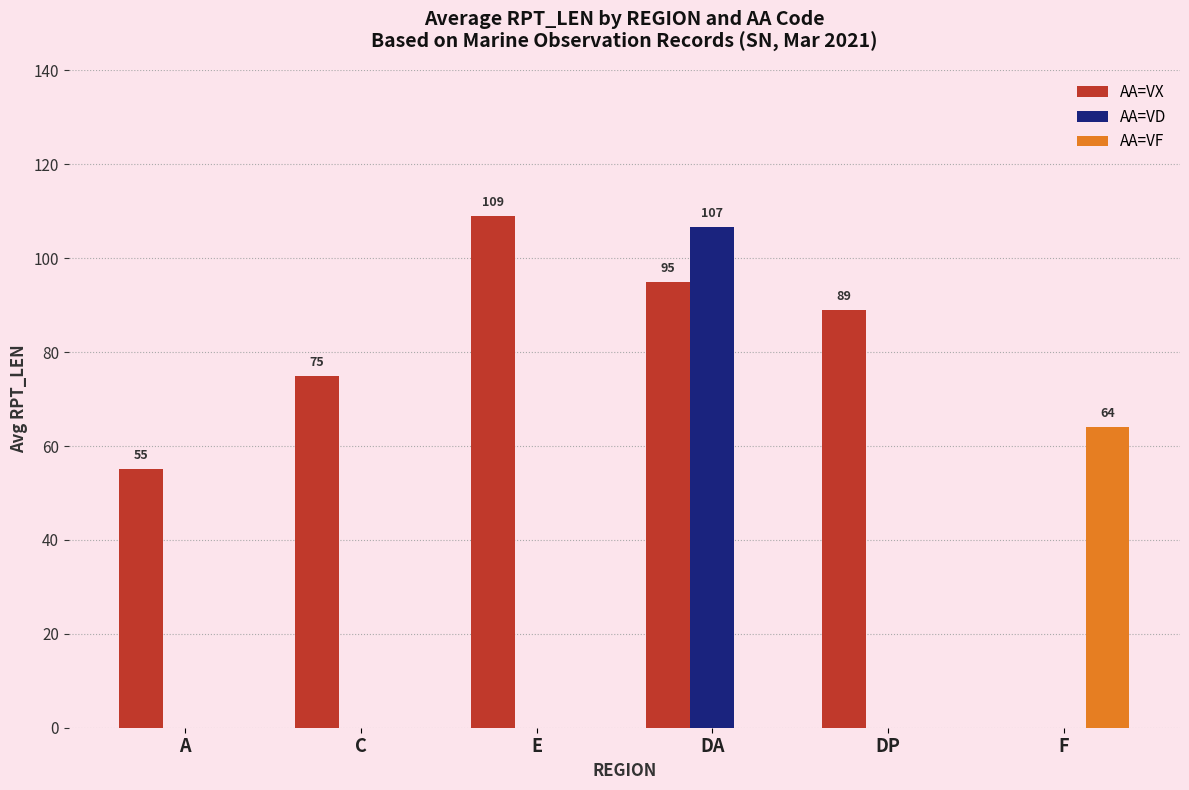

Reading left to right, extract all data points from this chart.

AA=VX: 55.0	75.0	109.0	95.0	89.0	0.0
AA=VD: 0.0	0.0	0.0	106.6	0.0	0.0
AA=VF: 0.0	0.0	0.0	0.0	0.0	64.0